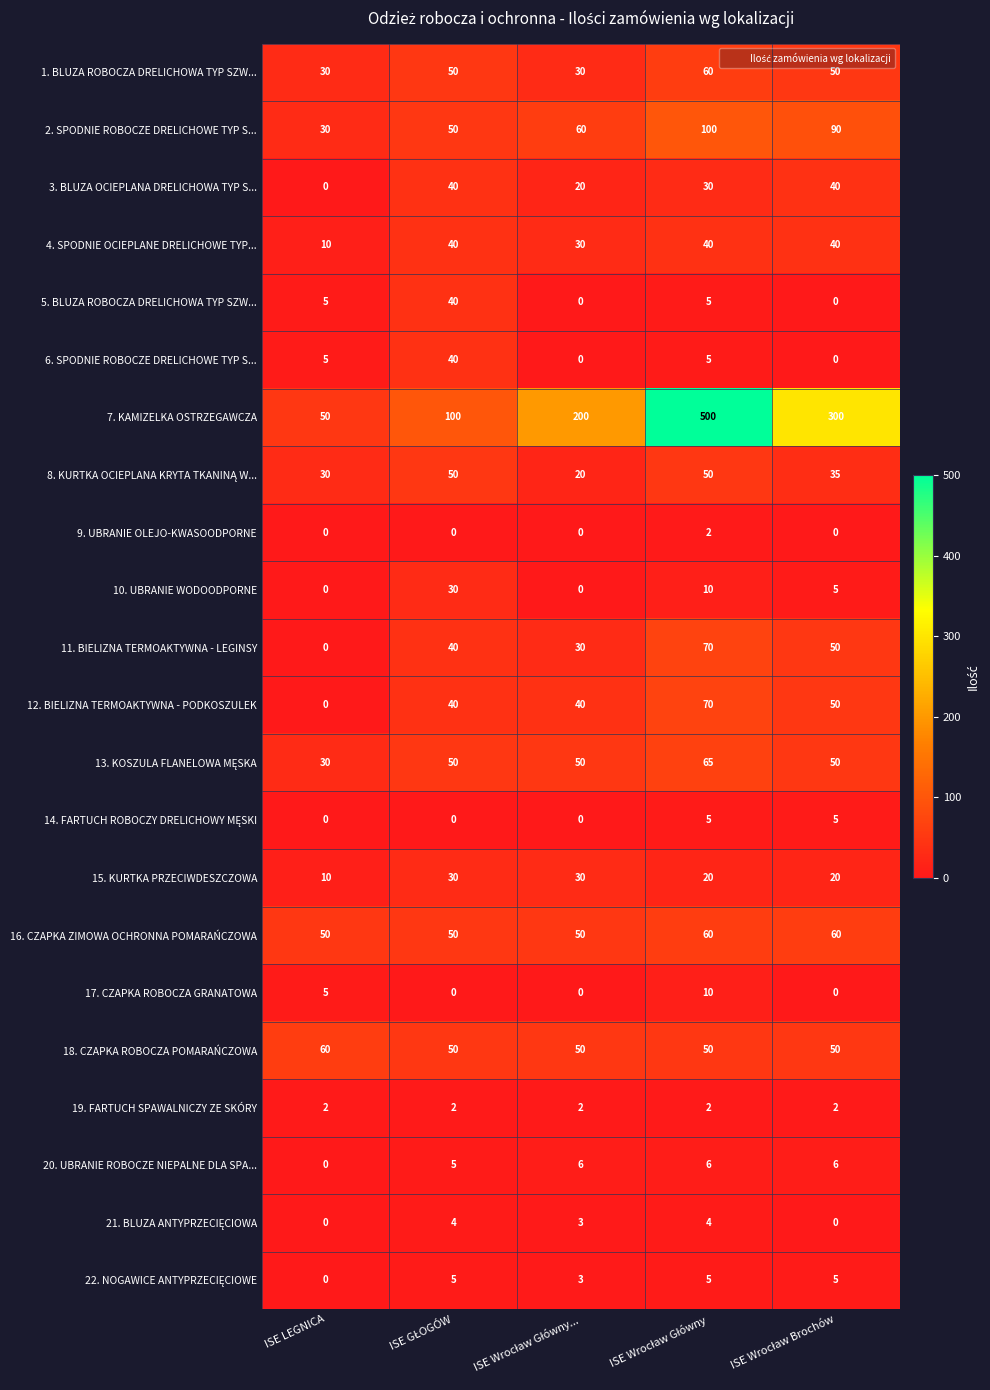

The 19. FARTUCH SPAWALNICZY ZE SKÓRY series shows 1 at ISE LEGNICA. True or false?

False